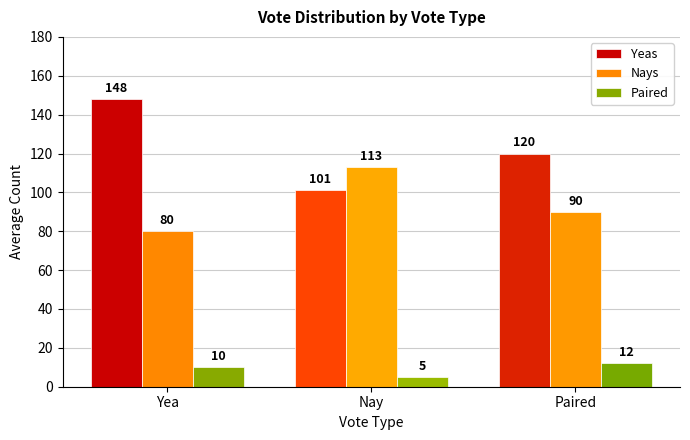

Which series has the largest total across all categories?

Yeas